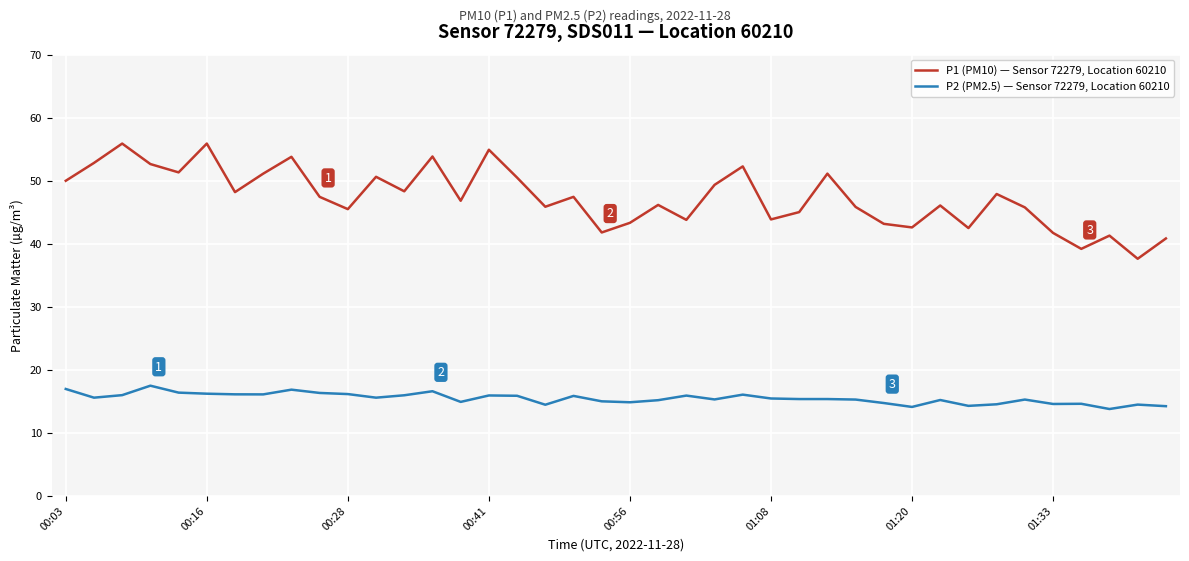

What is the maximum value for P1 (PM10) — Sensor 72279, Location 60210?

55.9